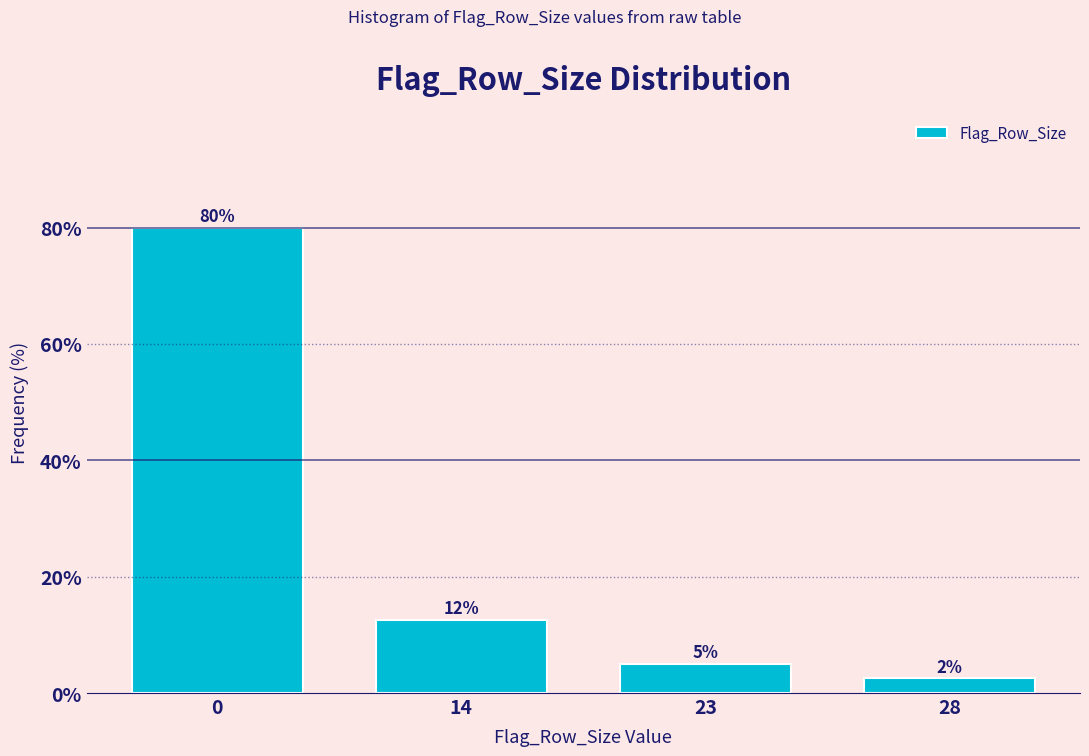

The chart shows a value of 80.0 at 0. True or false?

True